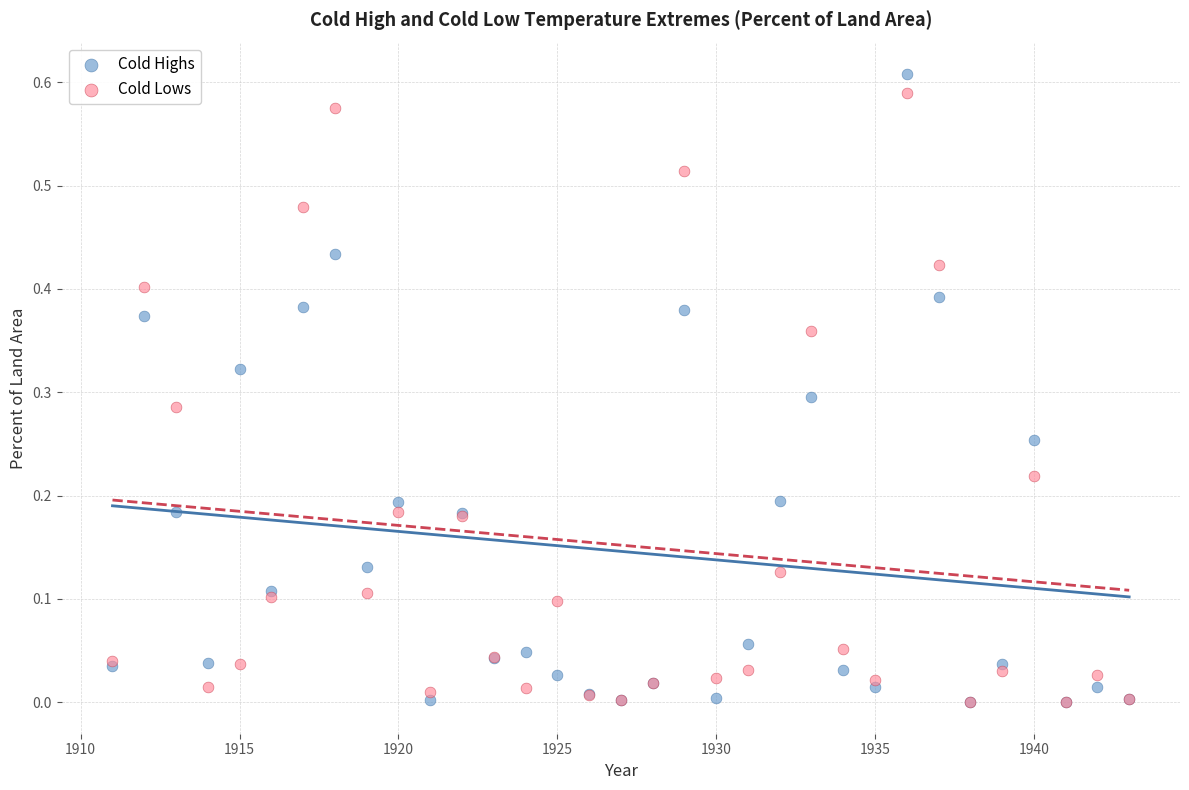

What are all the series names shown in the legend?

Cold Highs, Cold Lows